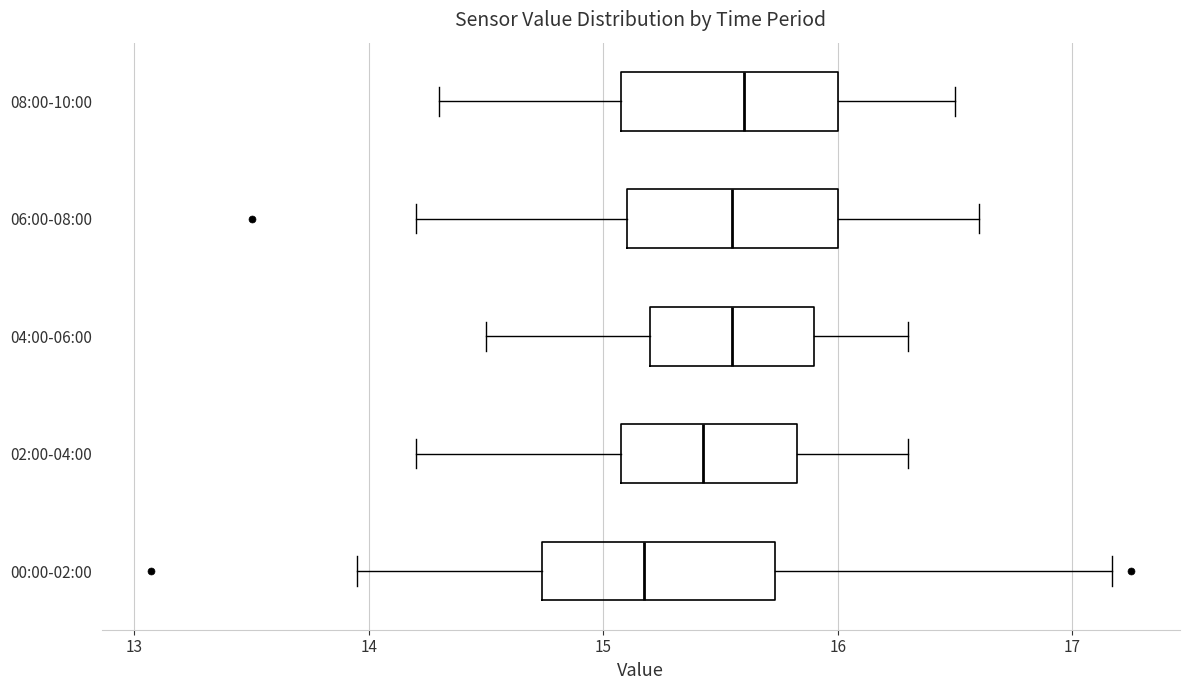

Reading bottom to top, transcribe this box plot: for each box, give where its median line is, the range the box spans, and where its two whiskers end, as read against the x-axis. The values are not printed on the chart, so give them approximately, as read against the axis.

00:00-02:00: median 15.2, box 14.7 to 15.7, whiskers 14.0 to 17.2
02:00-04:00: median 15.4, box 15.1 to 15.8, whiskers 14.2 to 16.3
04:00-06:00: median 15.6, box 15.2 to 15.9, whiskers 14.5 to 16.3
06:00-08:00: median 15.6, box 15.1 to 16.0, whiskers 14.2 to 16.6
08:00-10:00: median 15.6, box 15.1 to 16.0, whiskers 14.3 to 16.5